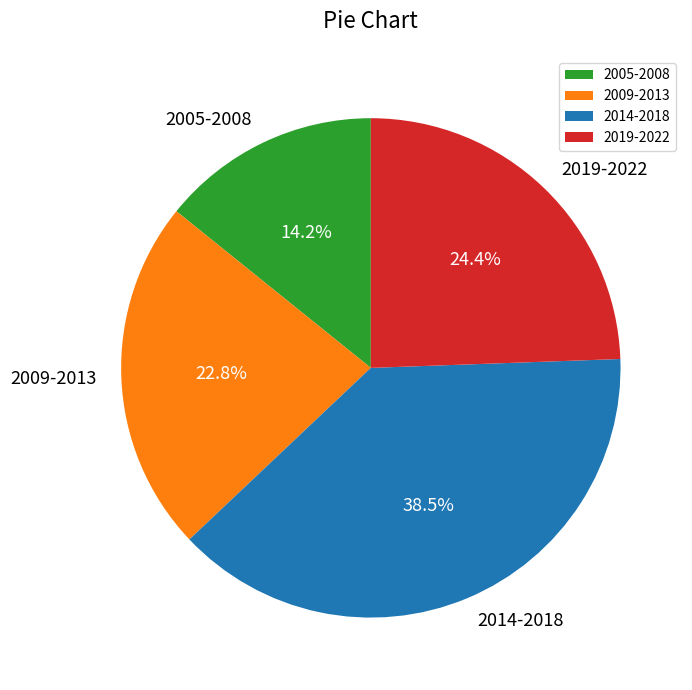

What is the smallest slice in the pie chart?

2005-2008